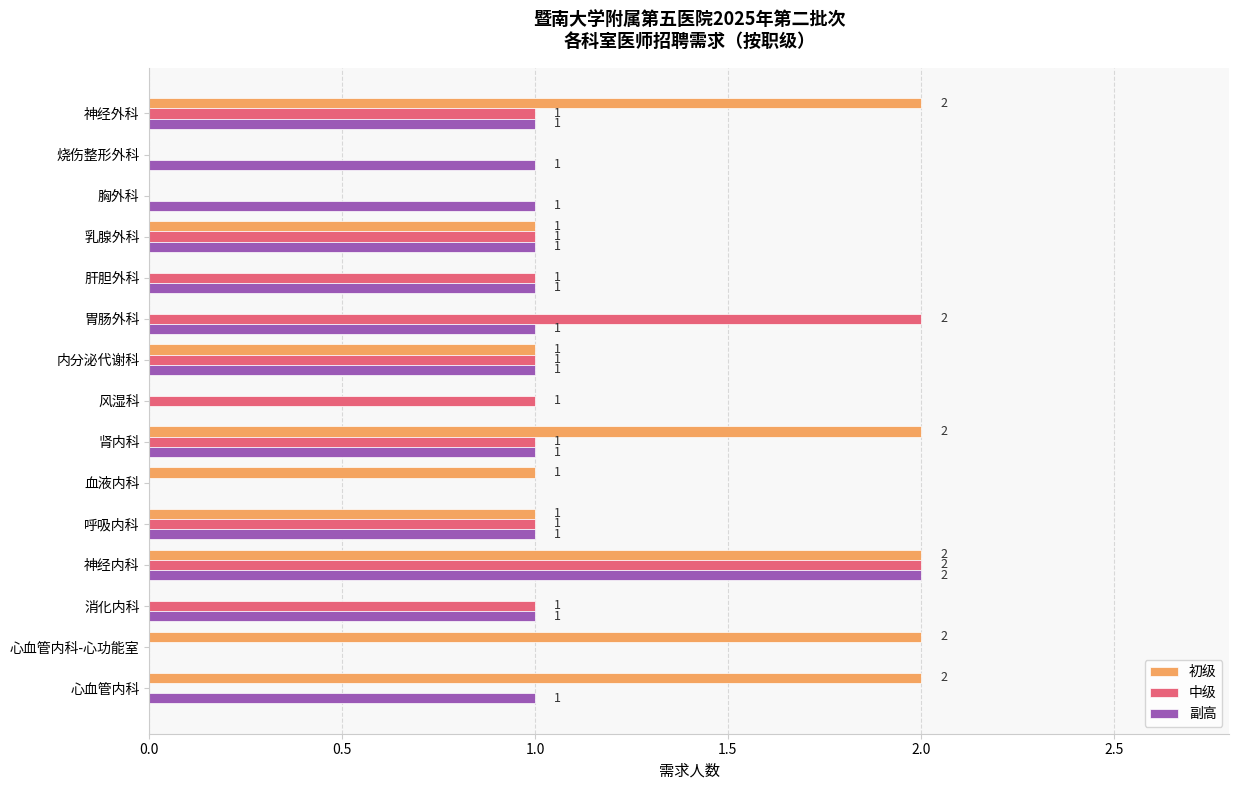

True or false: 初级 has a value of 2 at 肾内科.

True